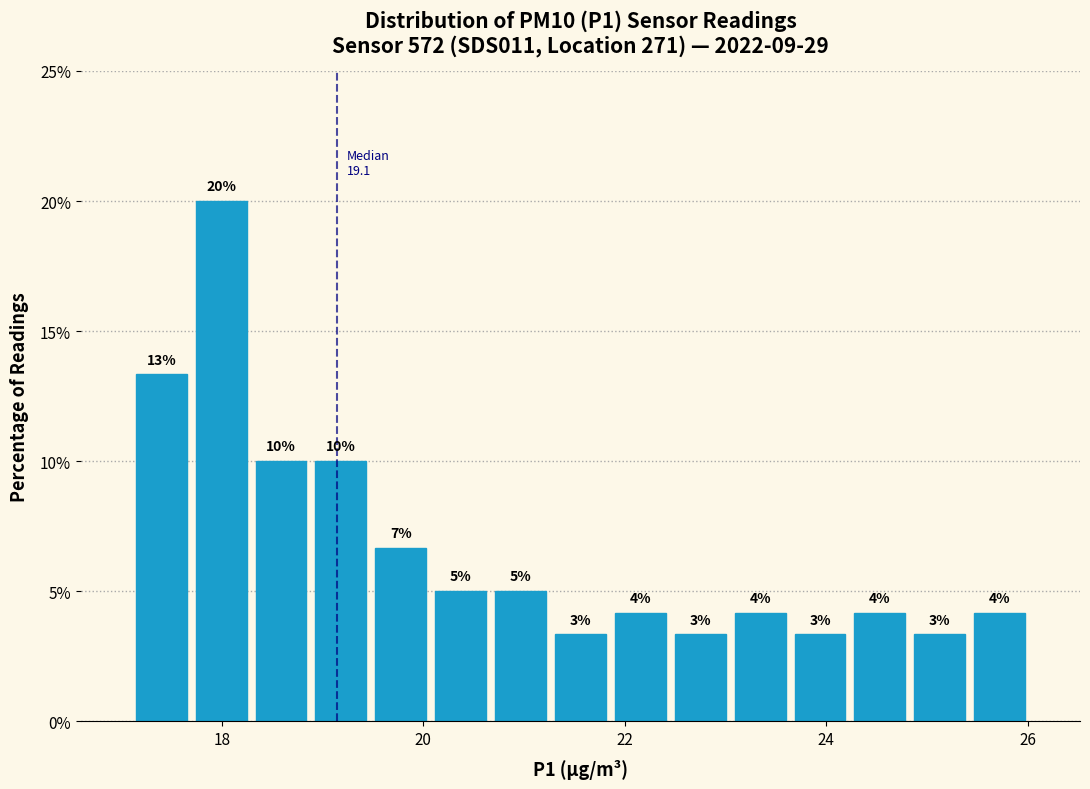

Read against the x-axis, roughly where is the centre of the tallest bar?

18.0